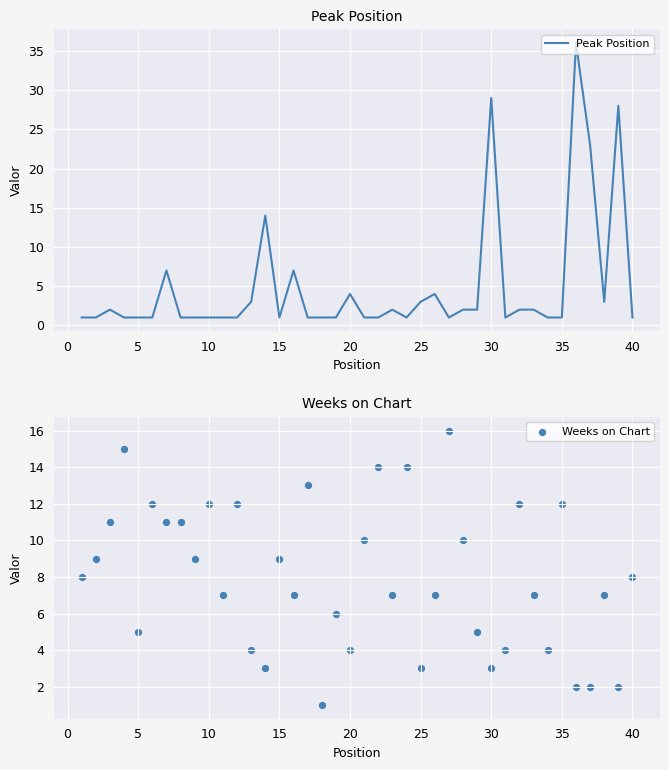

Which series has the largest Y range (max minus min)?

Peak Position